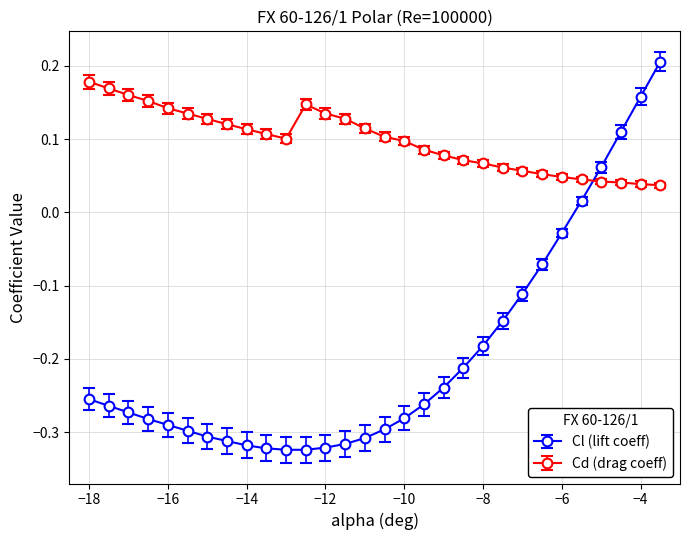

Which series has the largest total across all categories?

Cd (drag coeff)